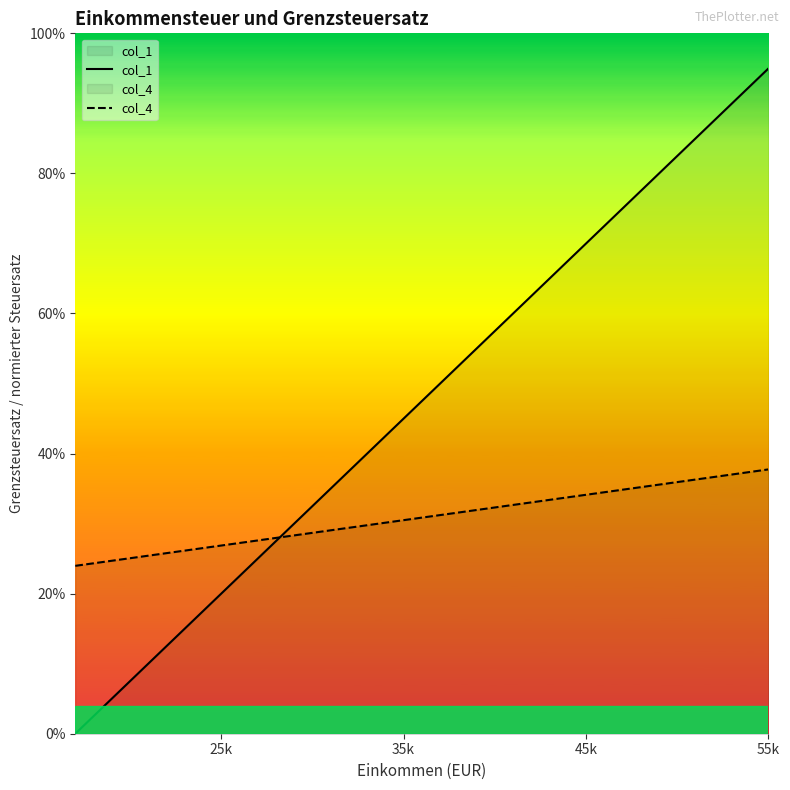

Which series ends up on top after the final intersection of col_4 and col_1?

col_1